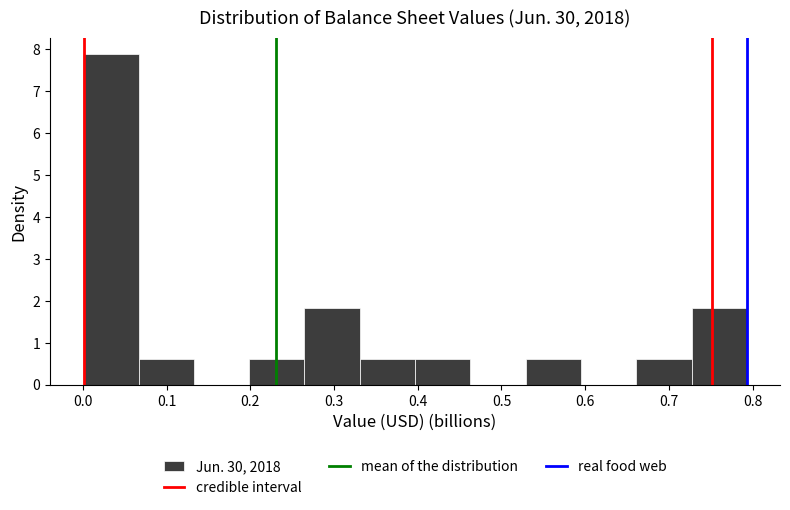

Reading left to right, transcribe this chart: for each bar, give the range it covers on the x-axis and its height. Neither the bar edges nor the heights are printed on the chart, so give them approximately, as read against the axes.

0.00 to 0.07: 7.9
0.07 to 0.13: 0.6
0.13 to 0.20: 0
0.20 to 0.26: 0.6
0.26 to 0.33: 1.8
0.33 to 0.40: 0.6
0.40 to 0.46: 0.6
0.46 to 0.53: 0
0.53 to 0.59: 0.6
0.59 to 0.66: 0
0.66 to 0.73: 0.6
0.73 to 0.79: 1.8